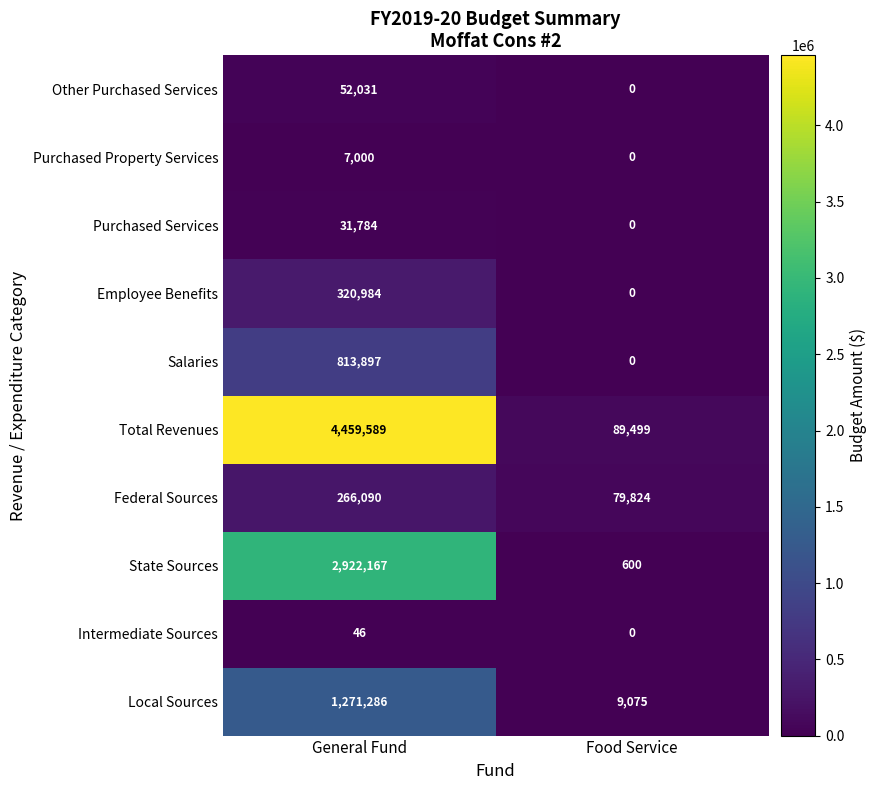

What is the difference between the Local Sources values at Food Service and General Fund?

1262211